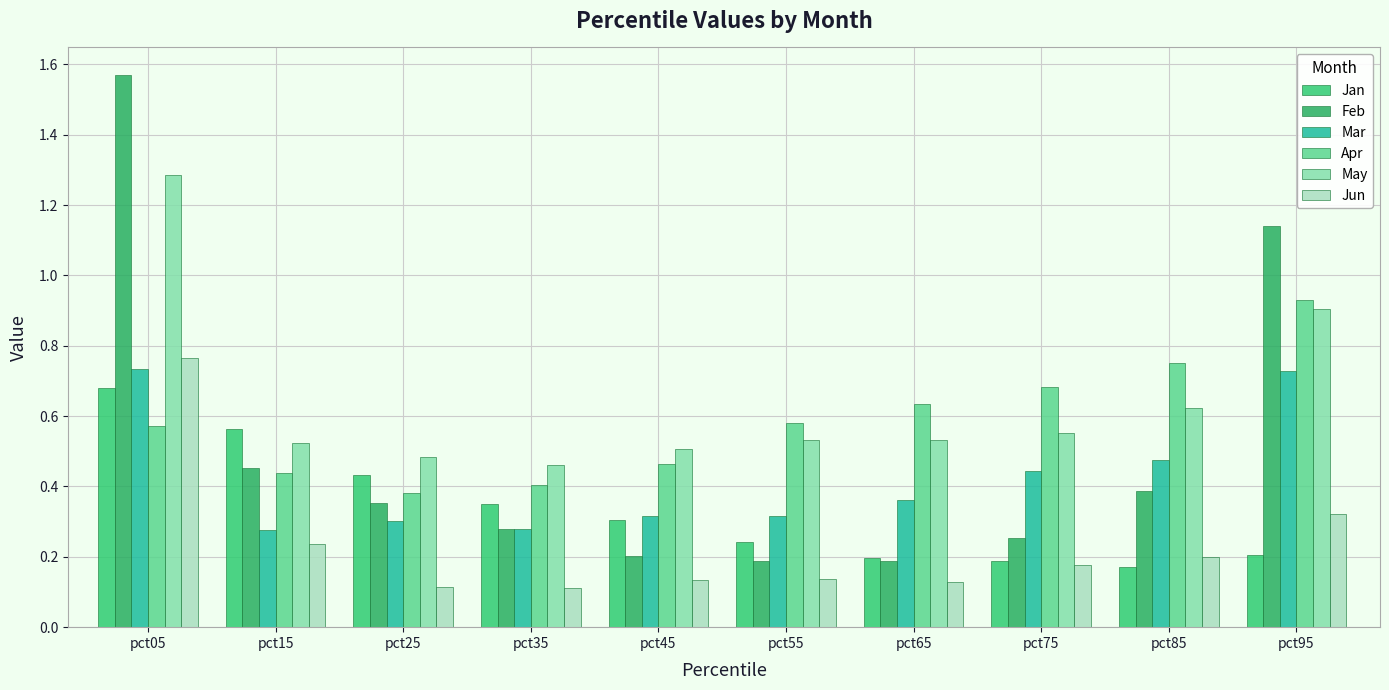

Does the chart contain any negative values?

No